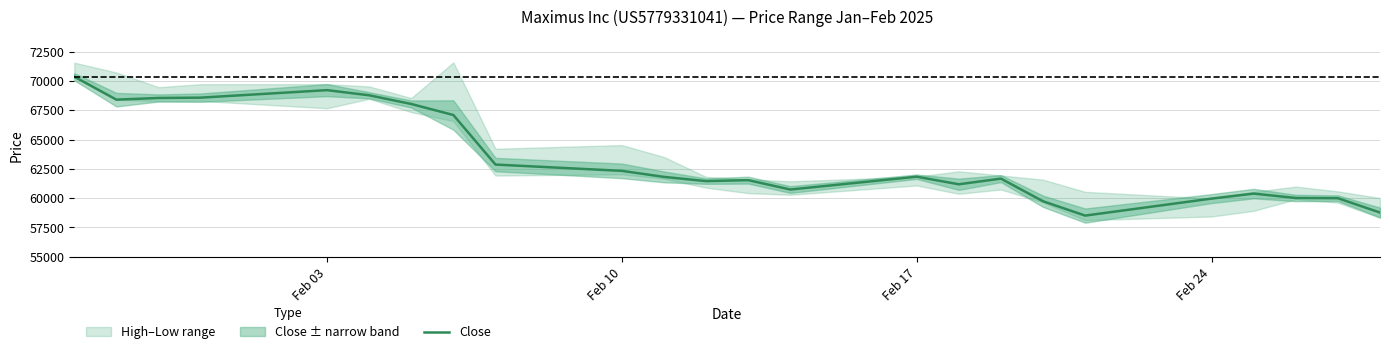

What is the lowest value of the Close series?

58515